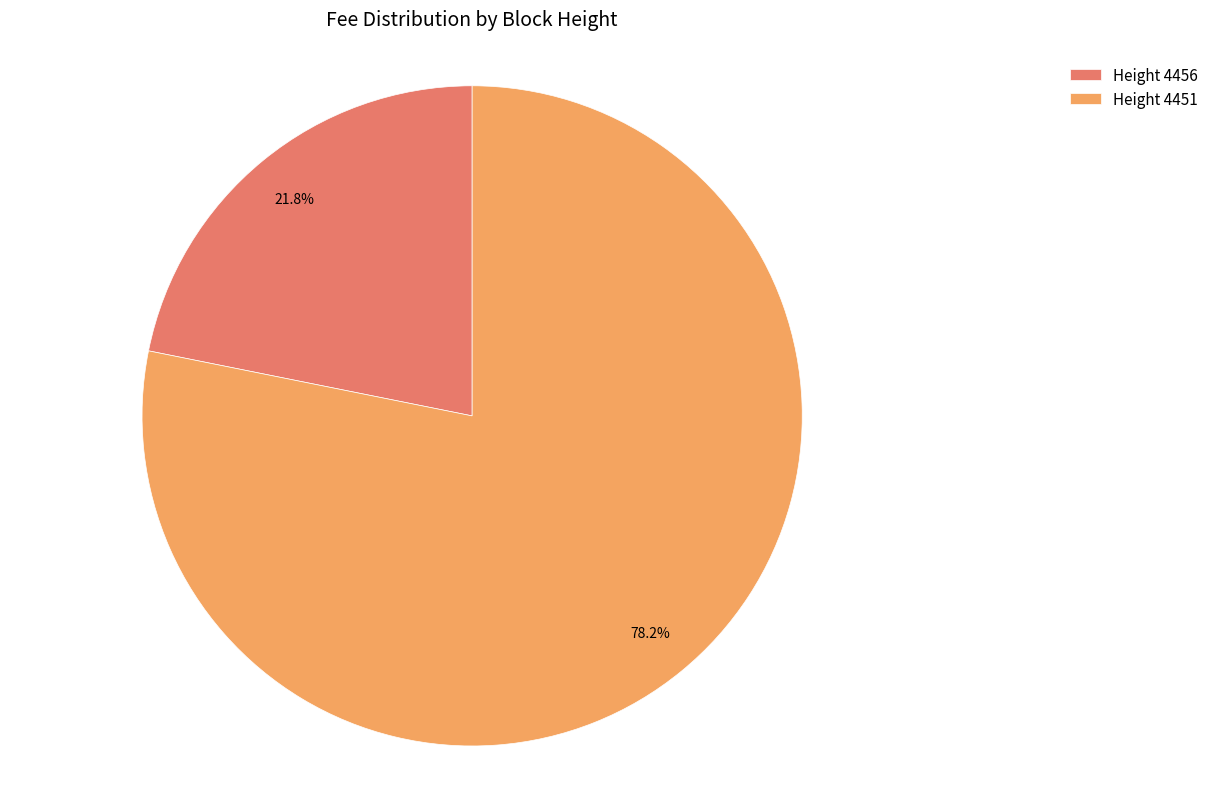

Is the sum of Height 4456 and Height 4451 greater than half?

Yes